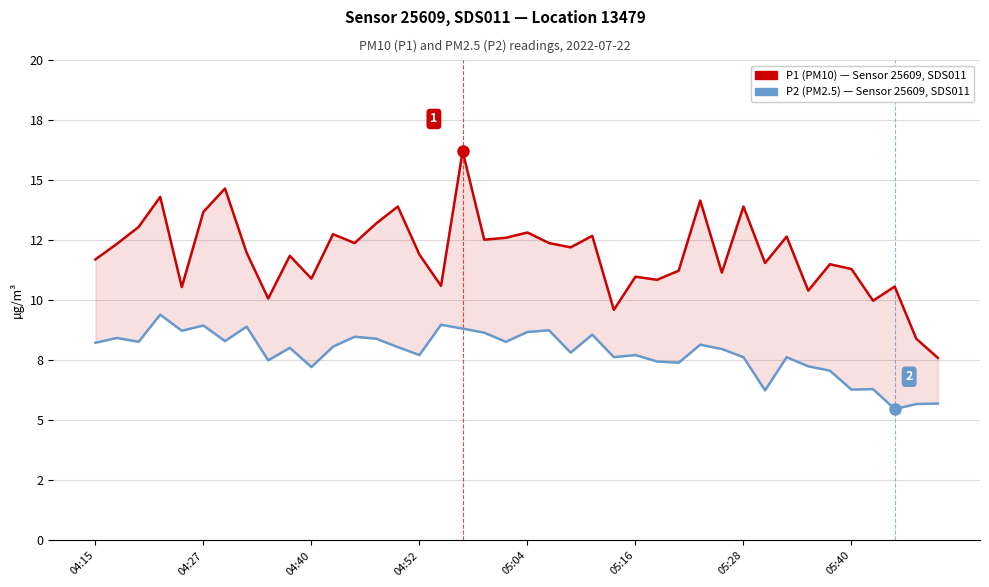

What is the sum of the P1 (PM10) values at 36 and 9?

21.8